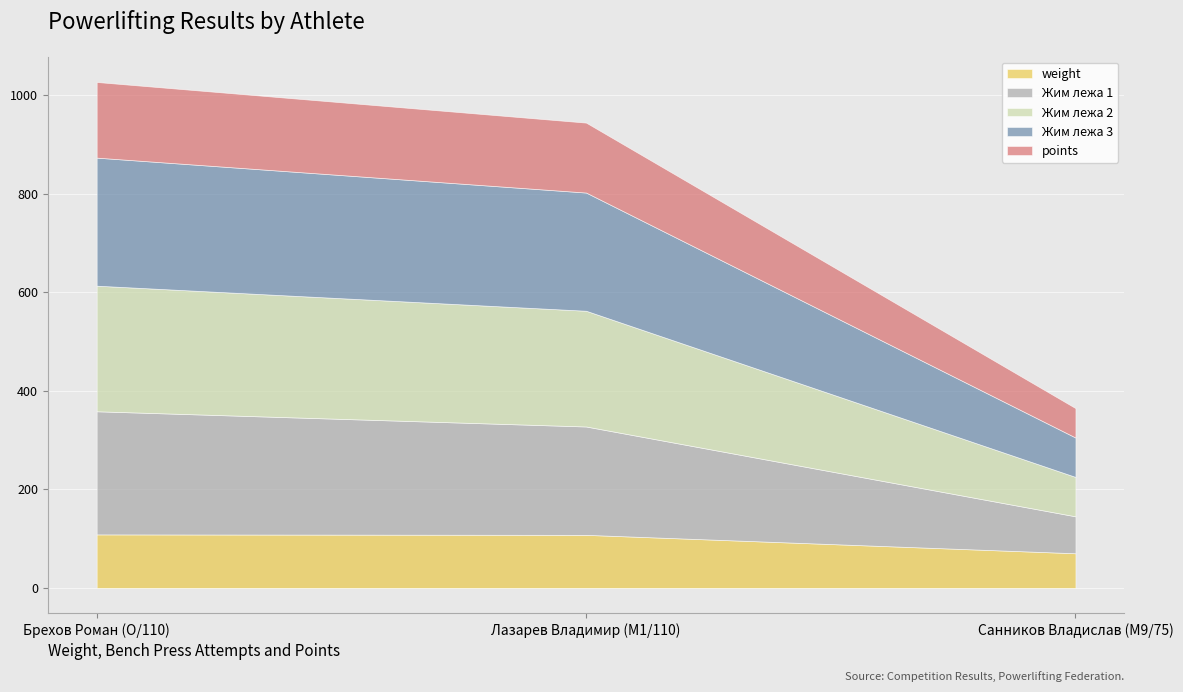

At how many categories does at least one series exceed 255?

1